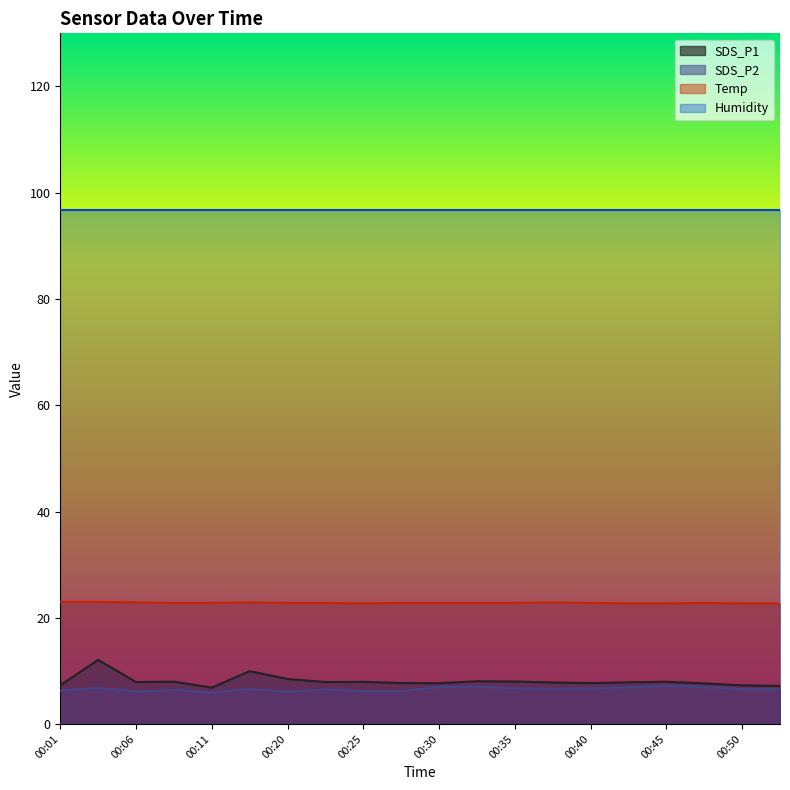

Rank the series by their maximum value, from lowest to highest.

SDS_P2, SDS_P1, Temp, Humidity